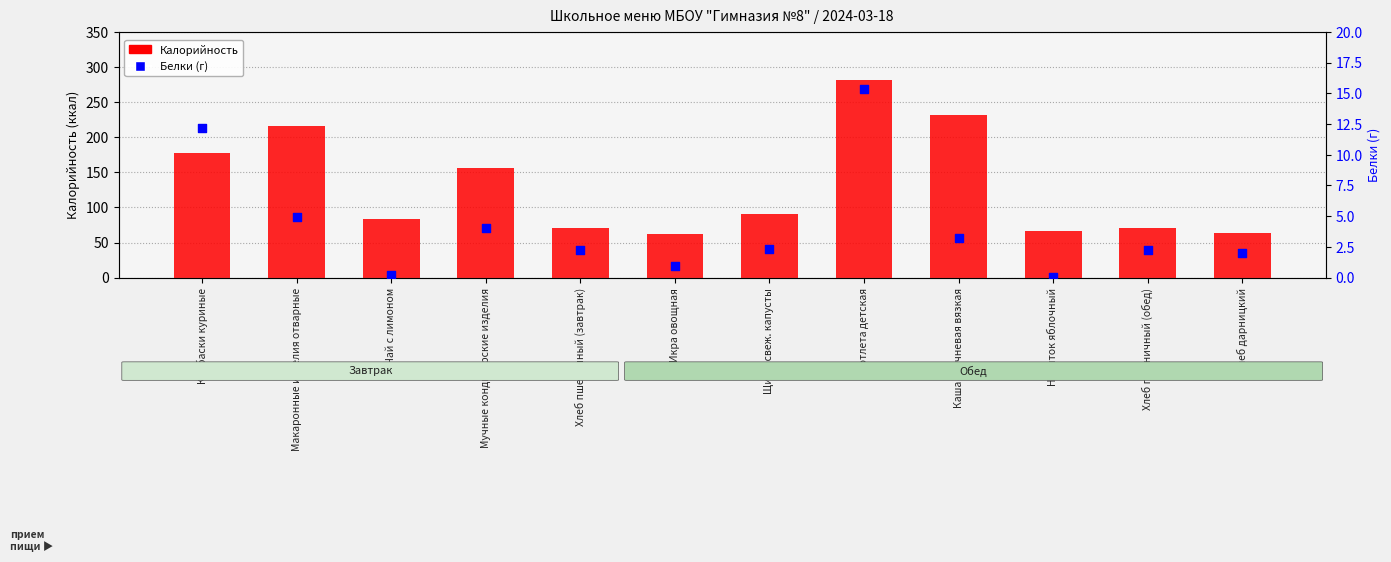

Which series reaches the minimum Y coordinate?

Белки